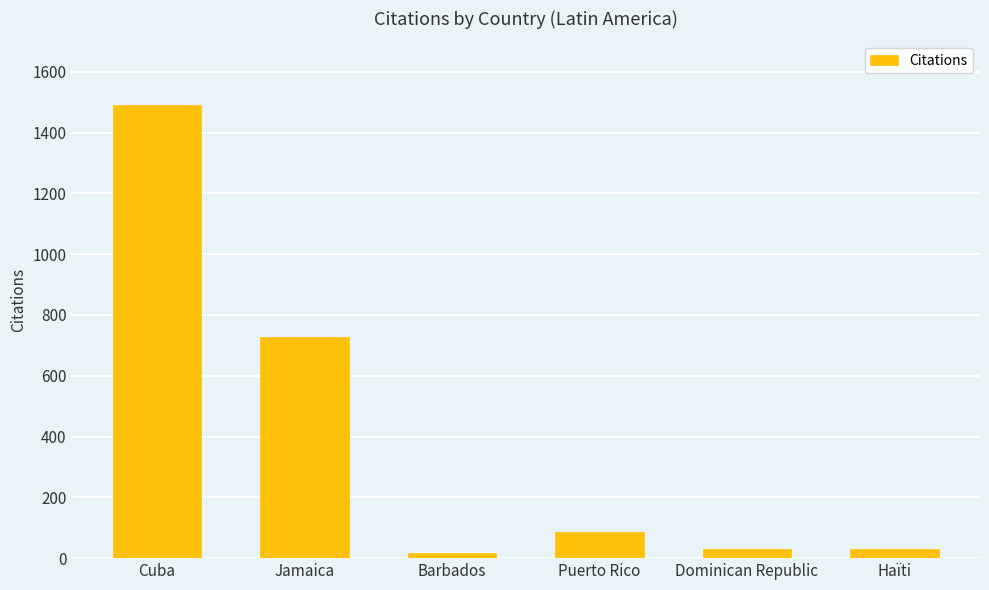

What is the change in value from Barbados to Haïti?

+14